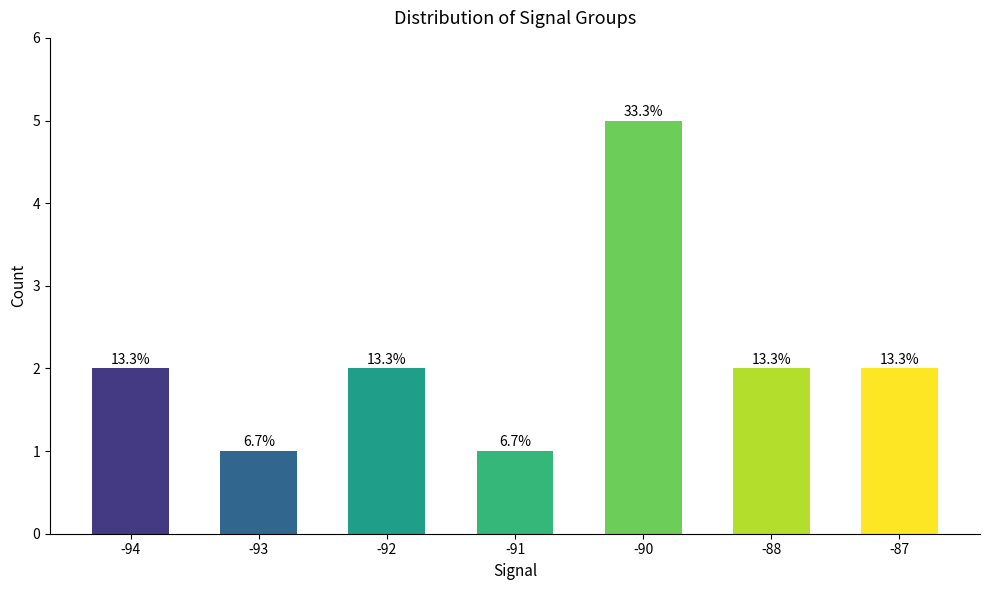

What is the smallest value displayed?

1